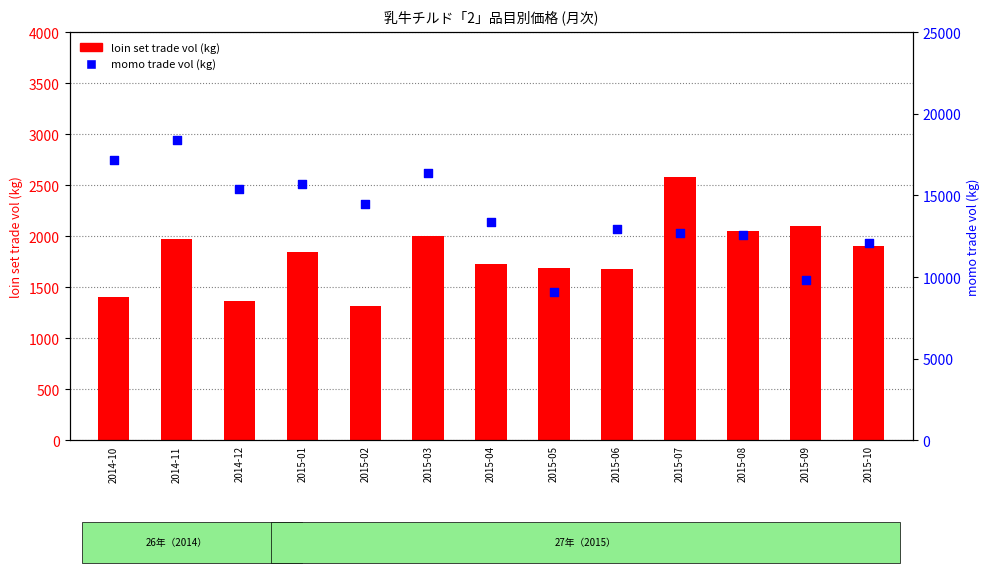

What are all the series names shown in the legend?

loin set trade vol, momo trade vol